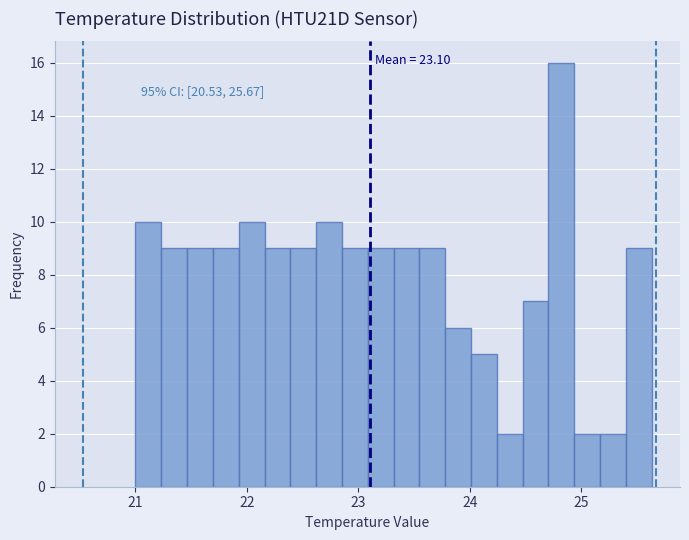

Read against the x-axis, roughly where is the centre of the tallest bar?

24.8